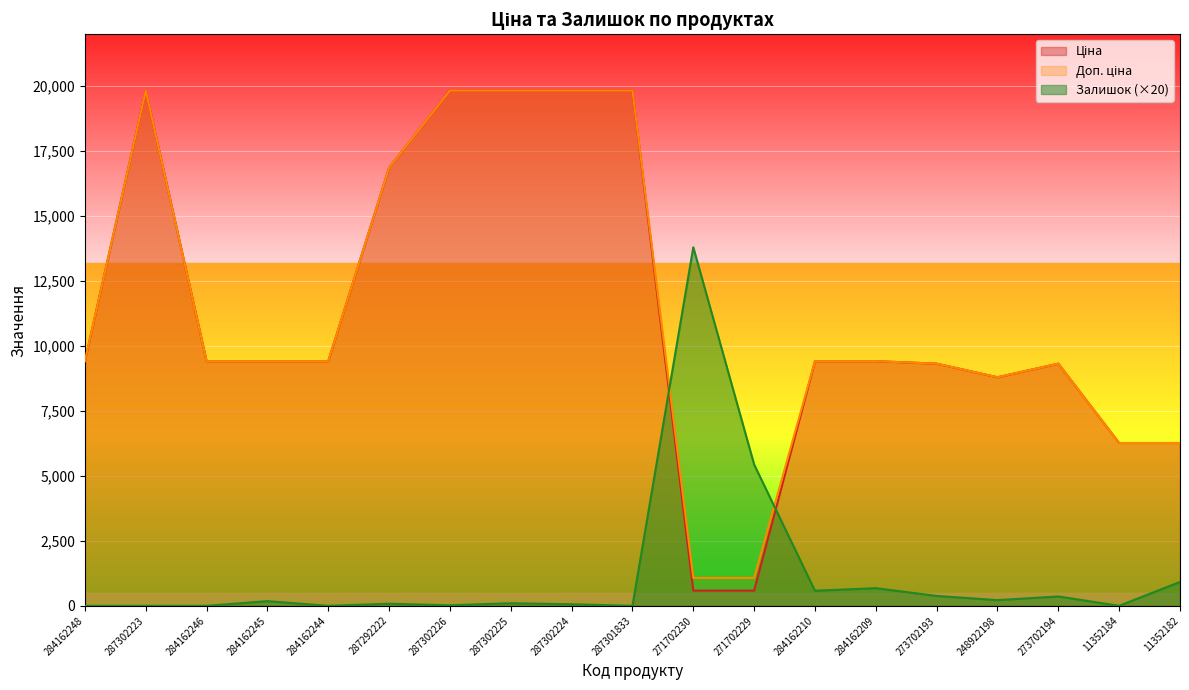

Reading left to right, transcribe all the data shown in this chart.

Ціна: 9416.9	19831.1	9416.9	9416.9	9416.9	16863.2	19831.1	19831.1	19831.1	19831.1	586.0	586.0	9416.9	9416.9	9321.4	8797.6	9321.4	6266.7	6266.7
Доп. ціна: 9416.9	19831.1	9416.9	9416.9	9416.9	16863.2	19831.1	19831.1	19831.1	19831.1	1074.5	1074.5	9416.9	9416.9	9321.4	8797.6	9321.4	6266.7	6266.7
Залишок: 0.0	0.0	0.0	180.0	0.0	80.0	20.0	100.0	60.0	0.0	13800.0	5440.0	580.0	680.0	380.0	220.0	360.0	0.0	920.0